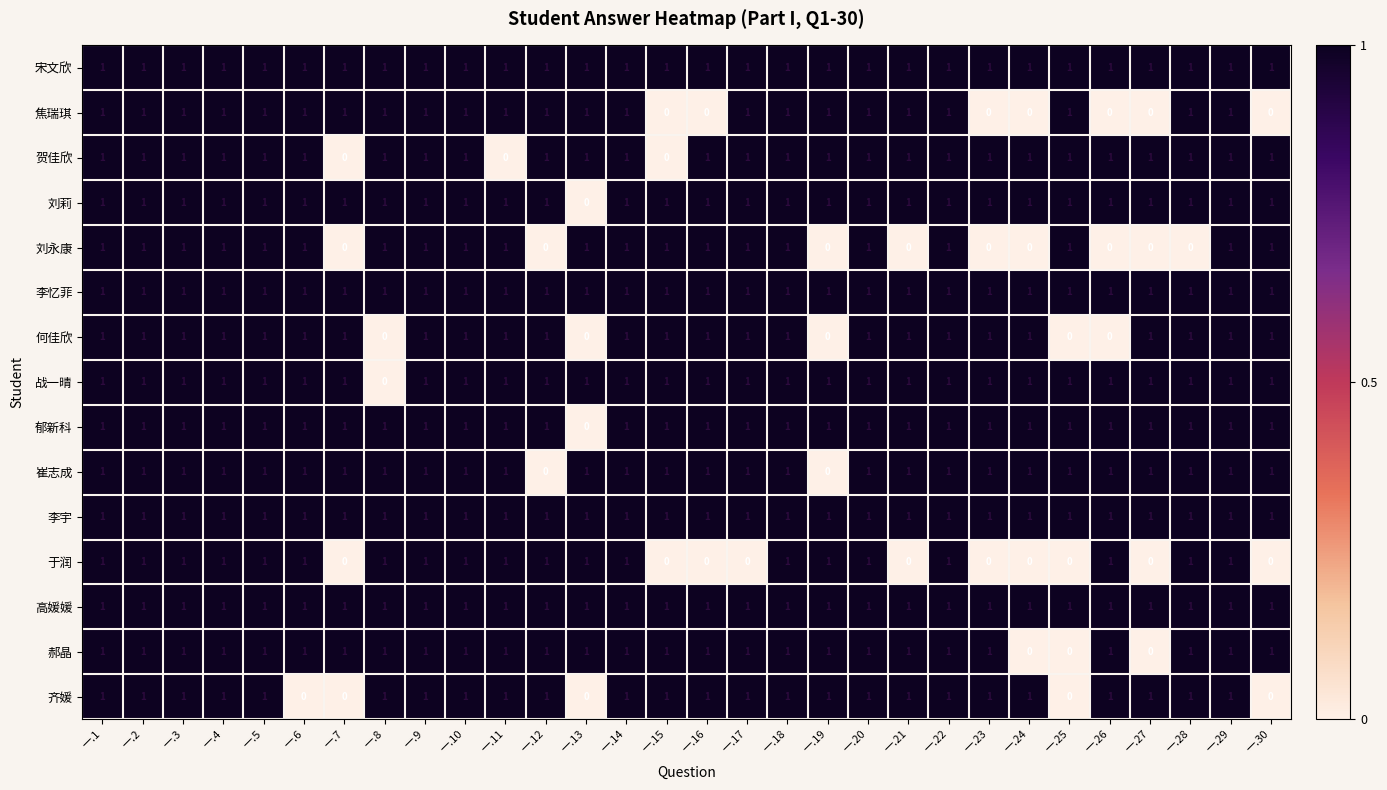

The 齐媛 series shows 0 at 一.30. True or false?

True